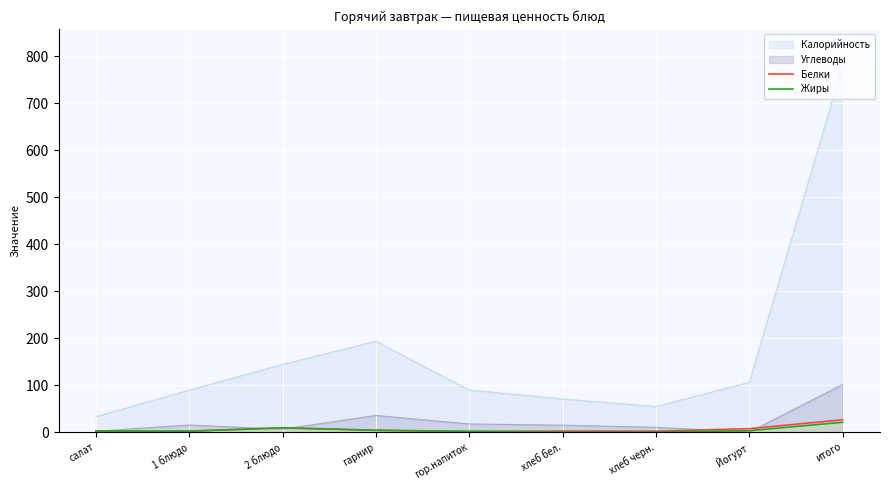

What is the minimum value shown in the chart?

0.0